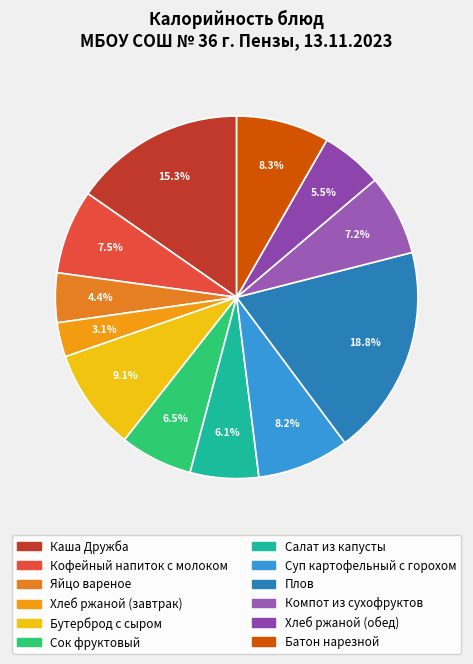

To the nearest percent, what is the average slice percentage?

8%